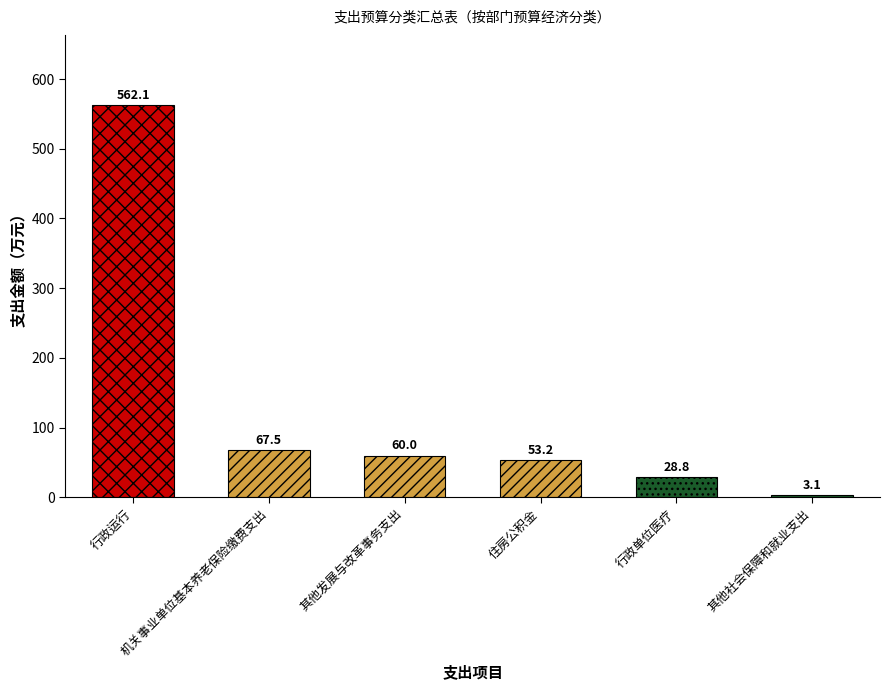

What is the value of the 6th bar from the left?

3.1